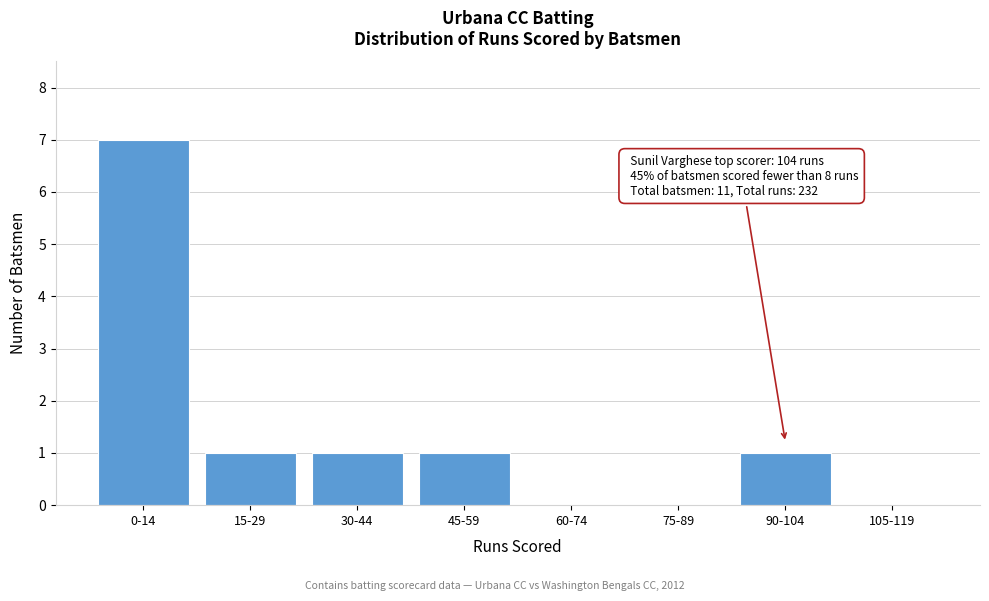

Reading left to right, transcribe all the data shown in this chart.

0-14=7	15-29=1	30-44=1	45-59=1	60-74=0	75-89=0	90-104=1	105-119=0